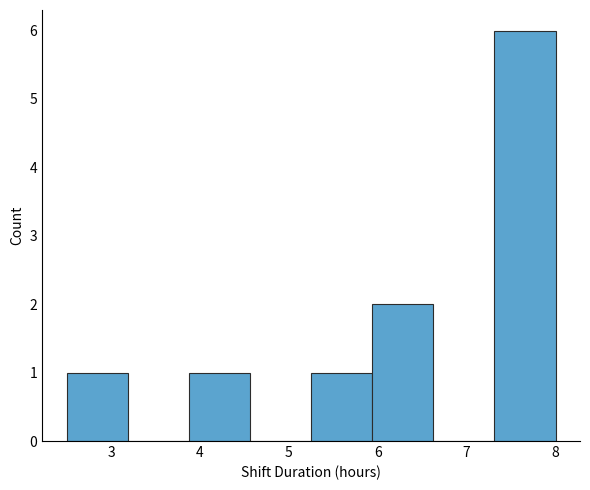

What is the height of the bar covering 2.5 to 3.2 on the x-axis? Neither the bar edges nor the heights are printed on the chart, so give them approximately, as read against the axes.

1